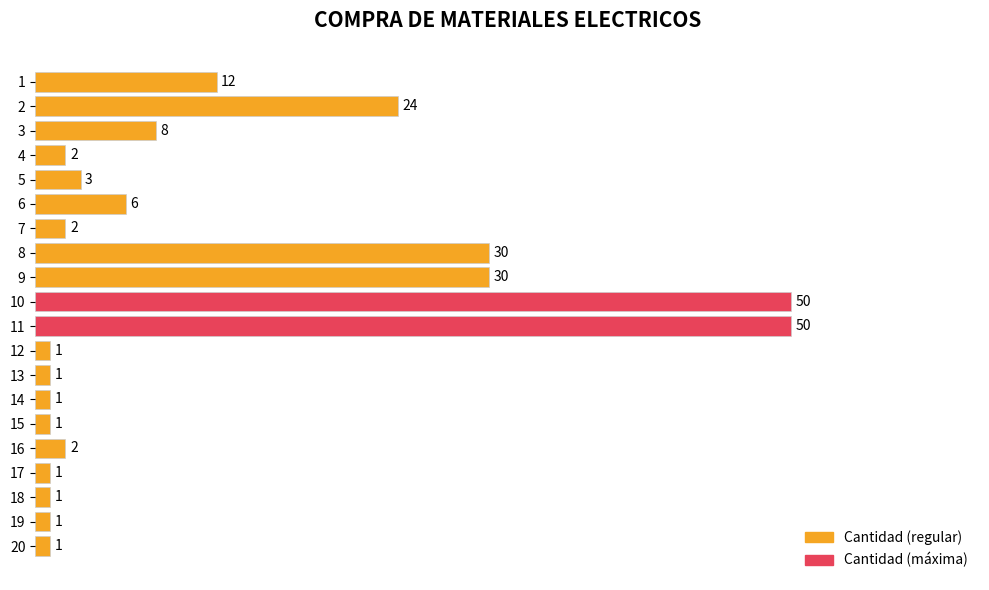

Where is the data nearest to the value 25?

2